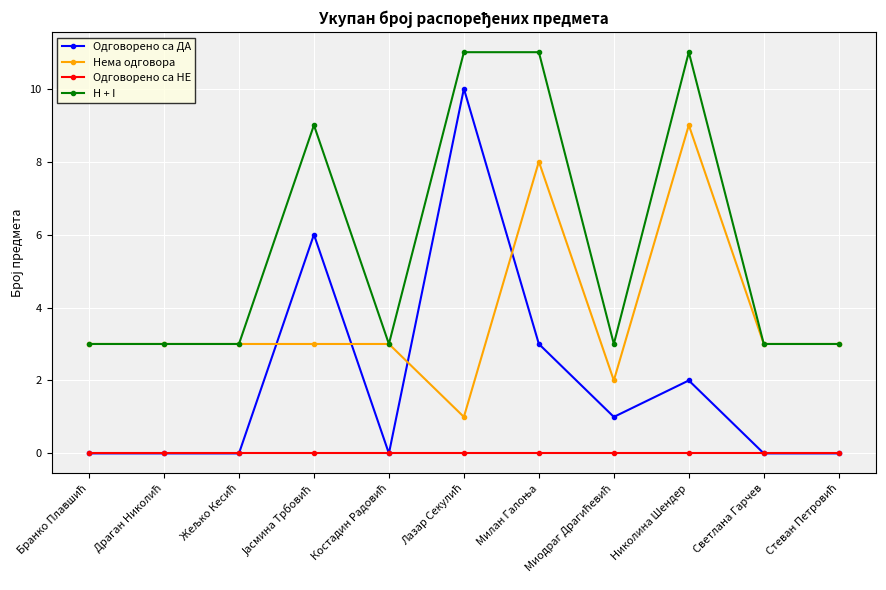

How many series are shown in this chart?

4